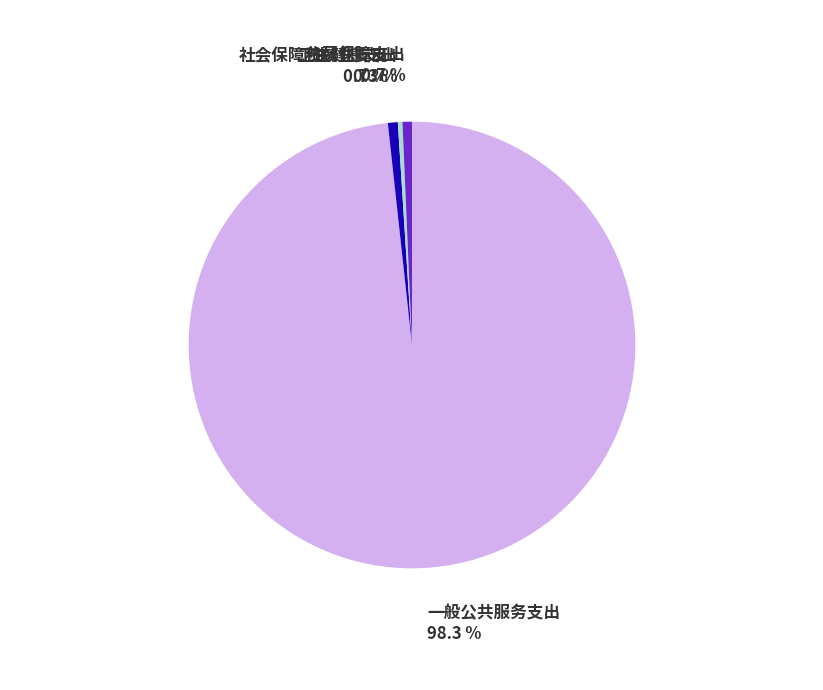

To the nearest percent, what portion does 住房保障支出 represent?

1%